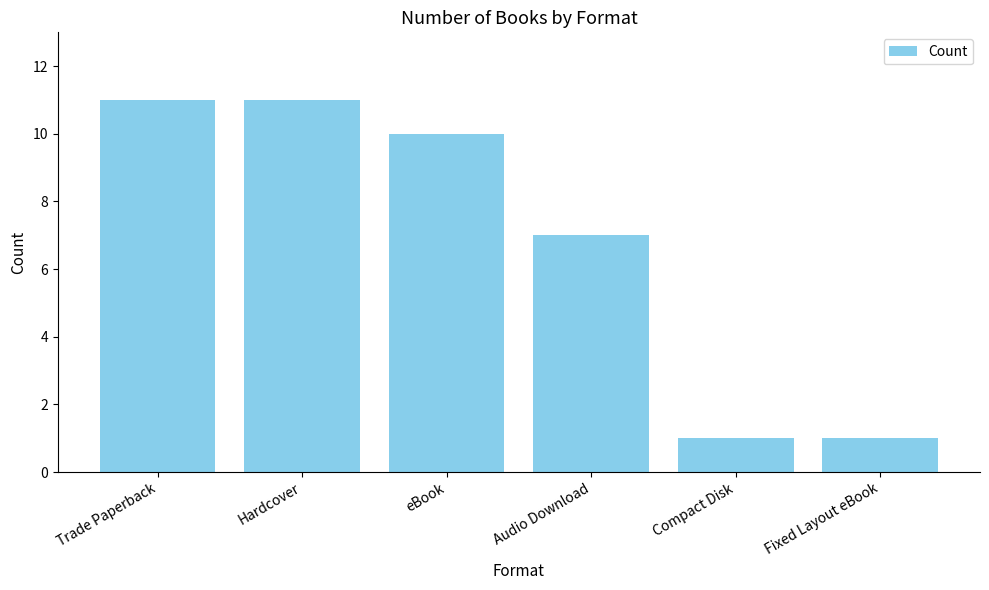

Approximately how many times larger is the value at Trade Paperback compared to Fixed Layout eBook?

11.0